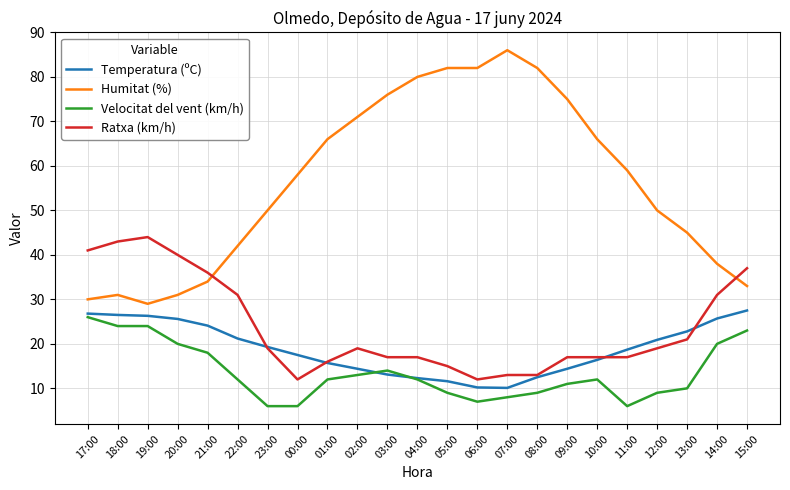

Which series has the widest spread of values?

Humitat (%)